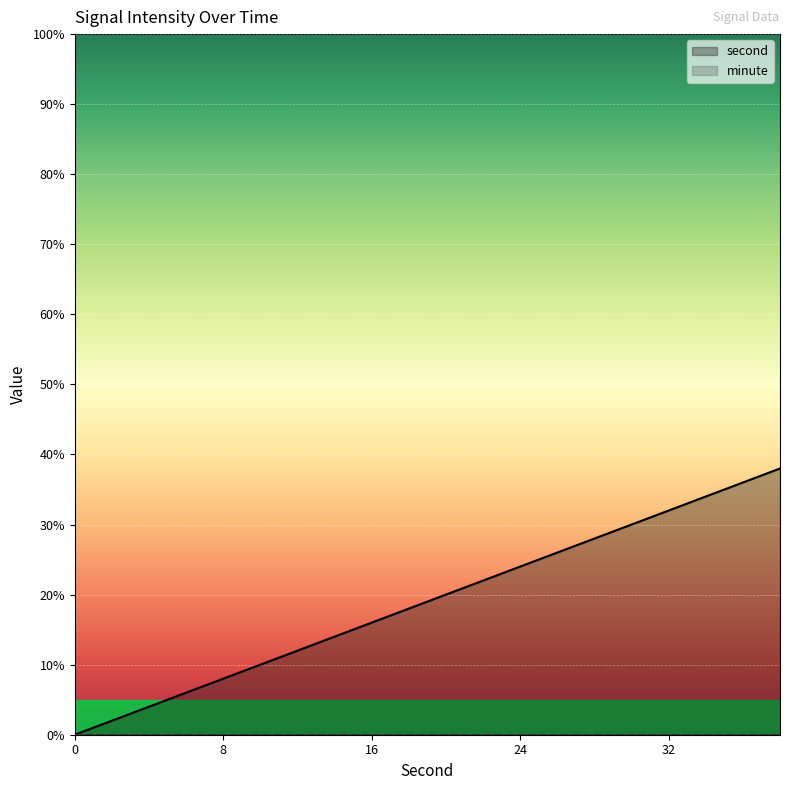

Which series has the widest spread of values?

second